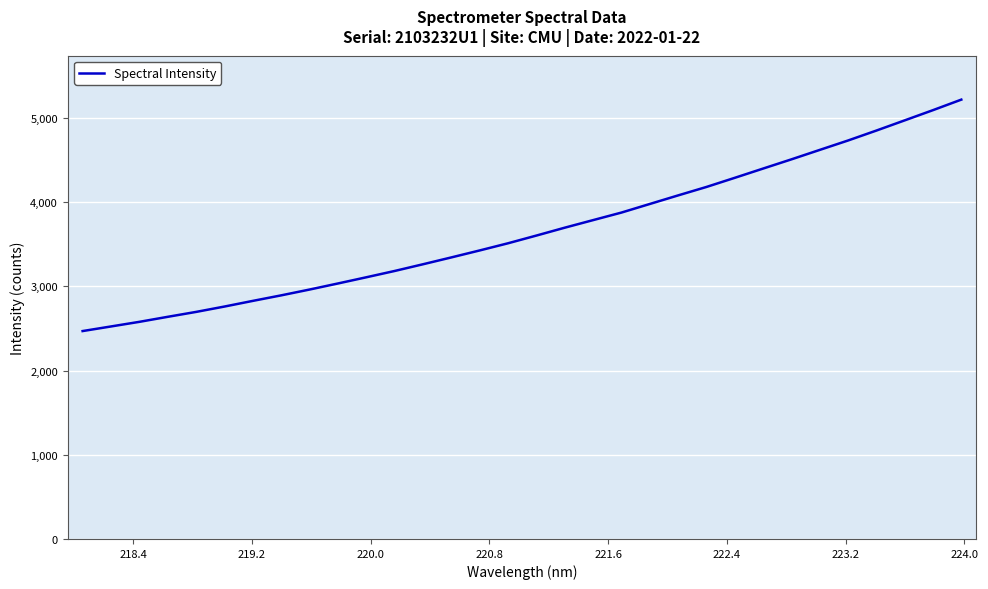

Does the chart have visible grid lines?

Yes